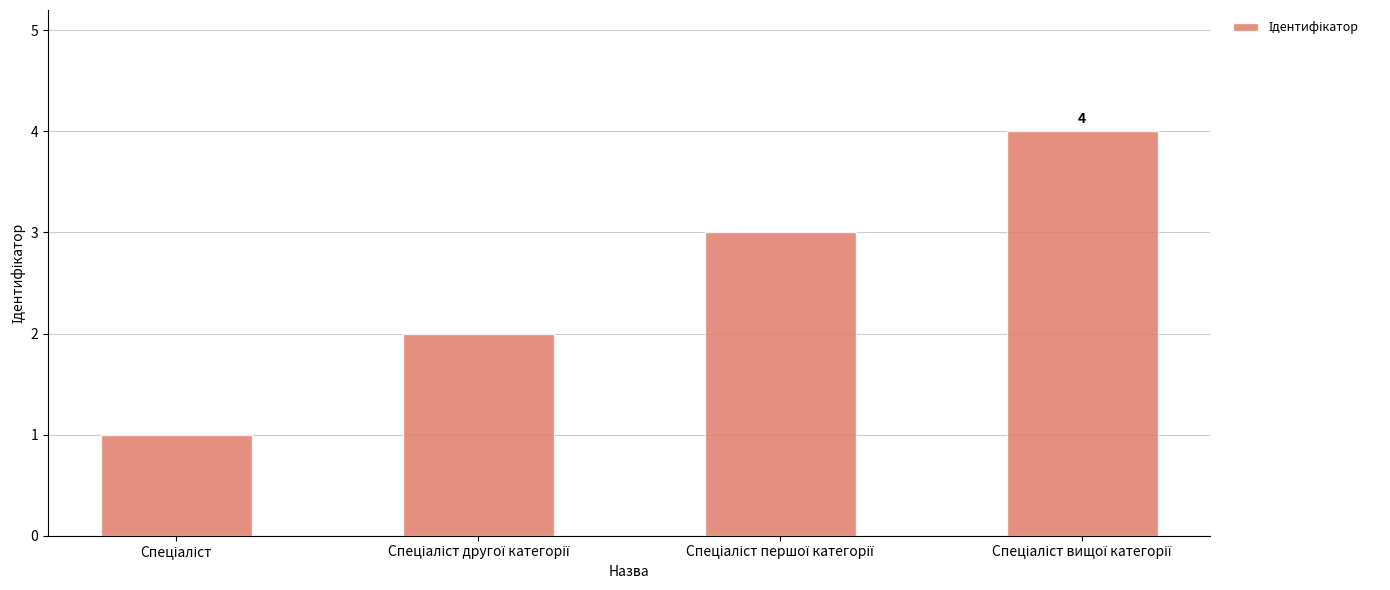

How many data points are less than 3?

2